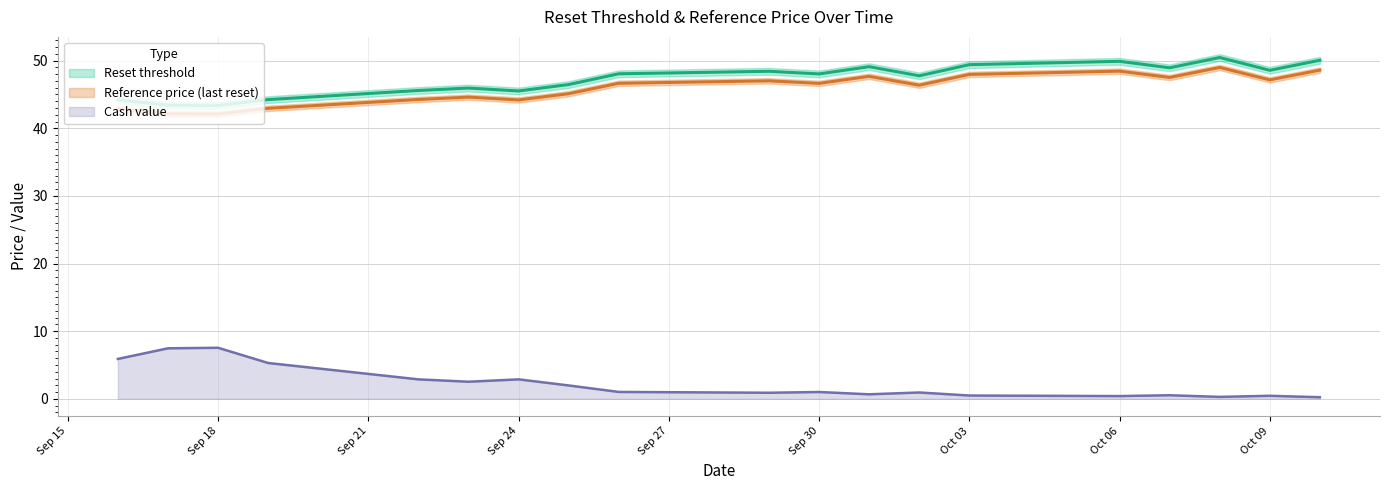

What is the total value across all series at 2025-09-29?

96.3